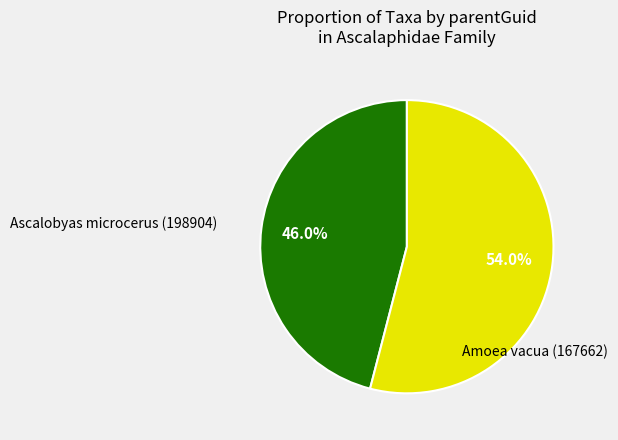

Does any single category account for the majority?

Yes